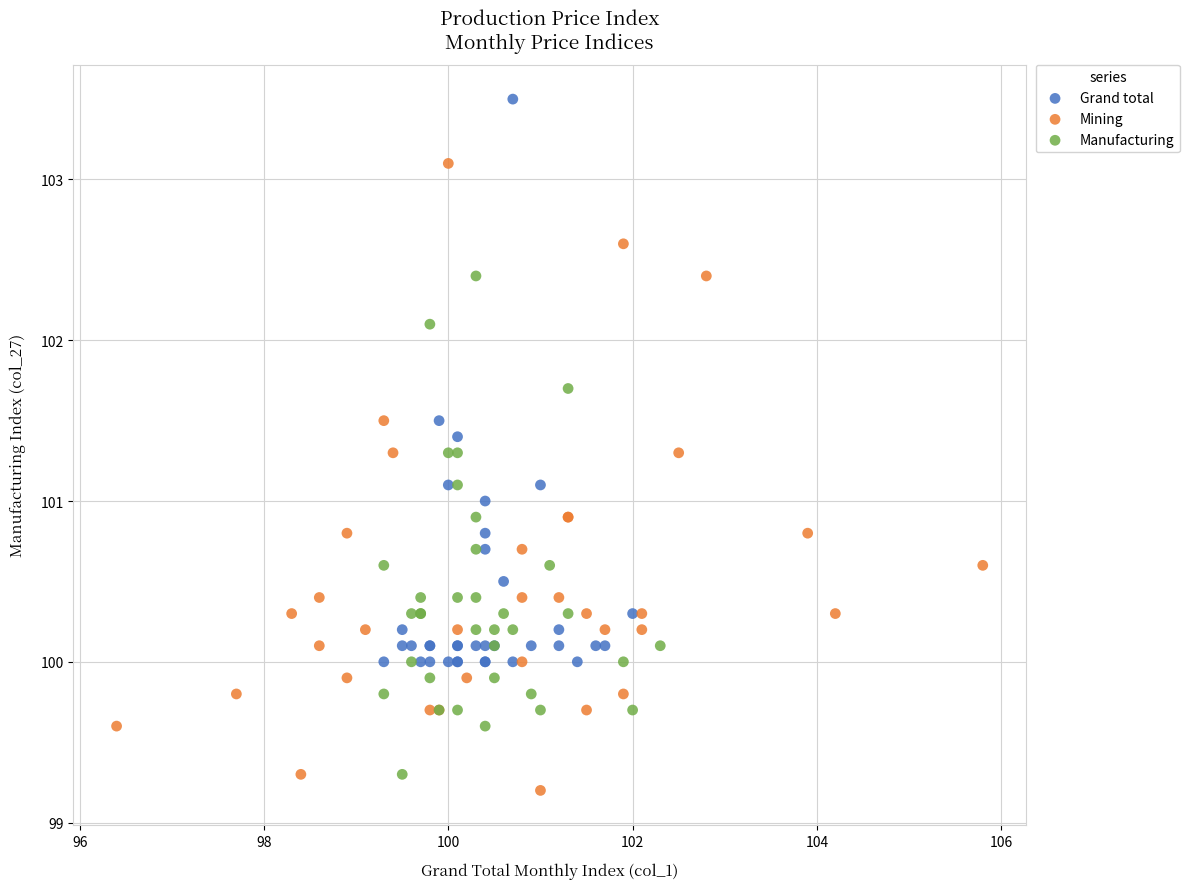

Which series has the largest Y range (max minus min)?

Mining